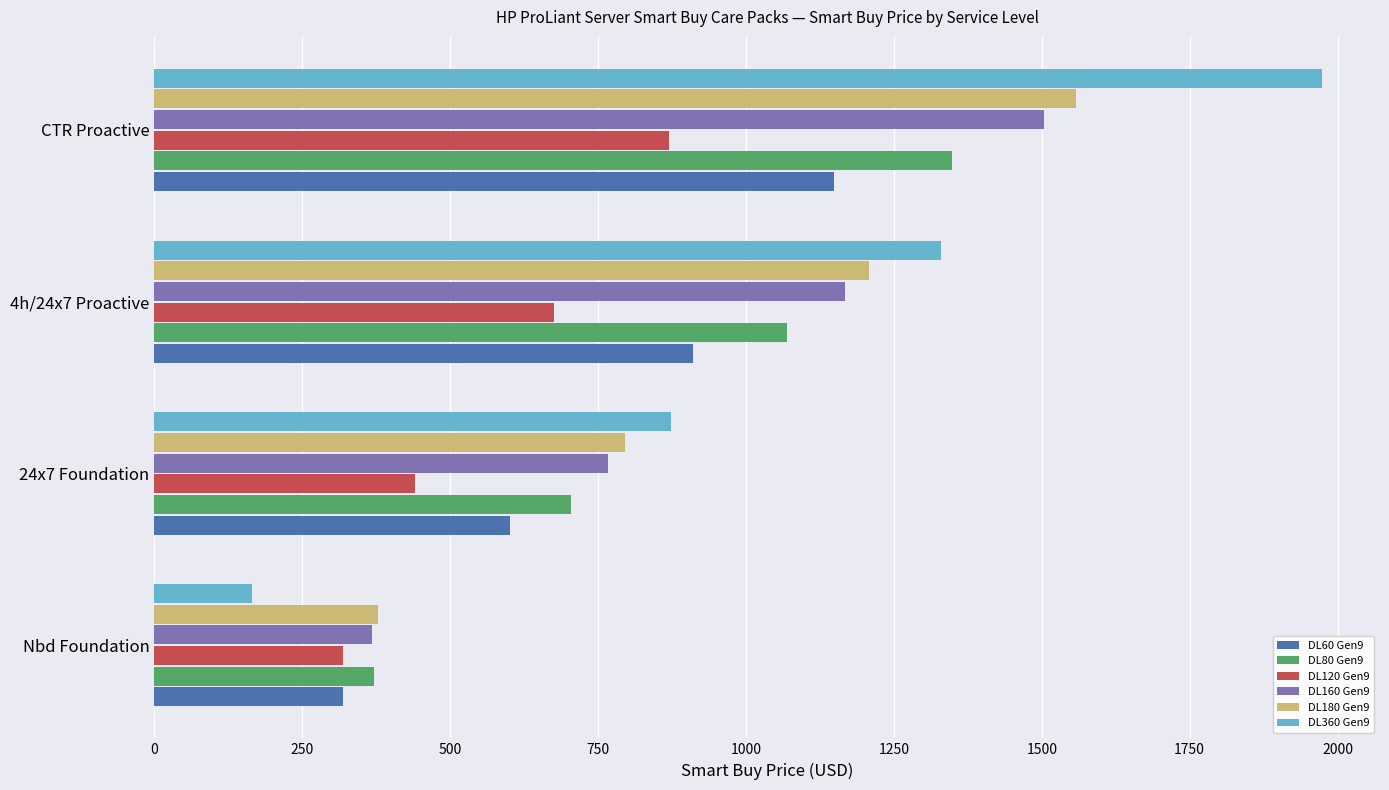

The value of DL80 Gen9 at 4h/24x7 Proactive is 1922.1. True or false?

False